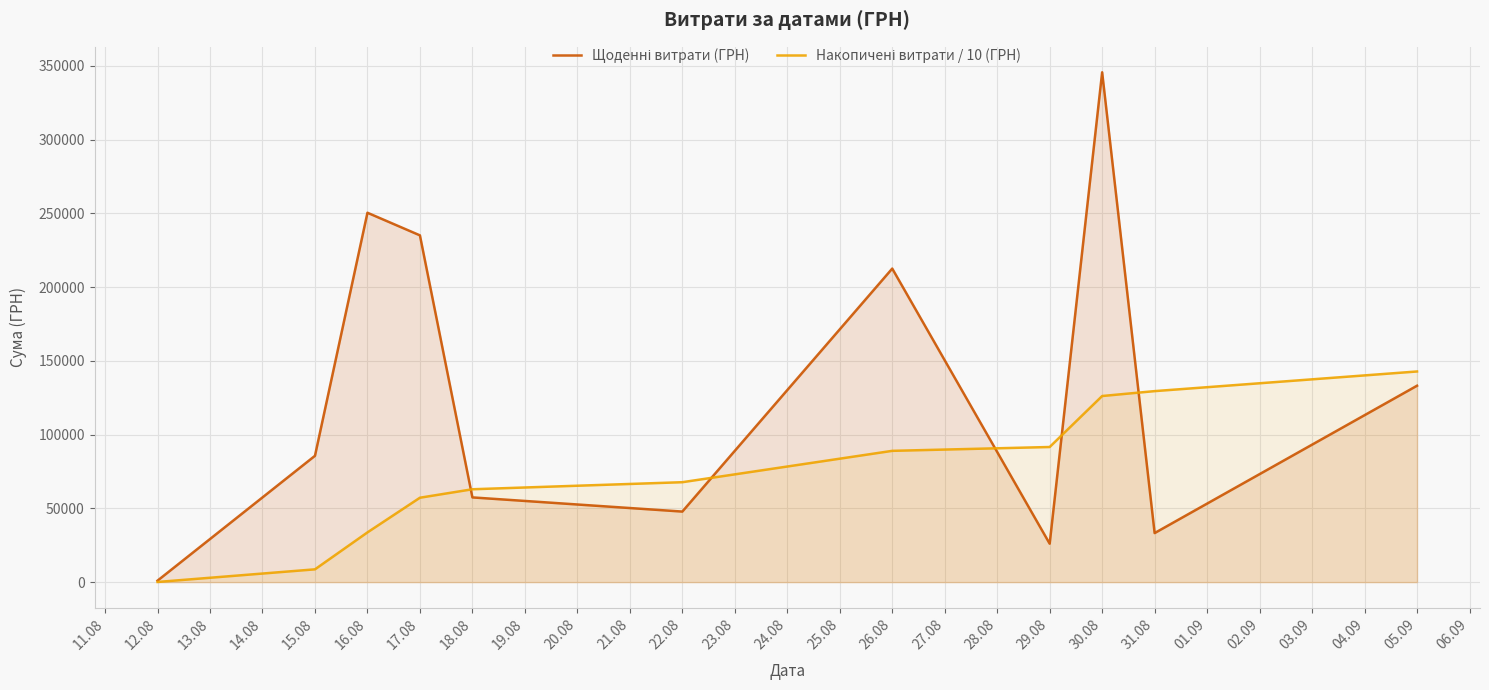

Which series ends up on top after the final intersection of Щоденні витрати (ГРН) and Накопичені витрати / 10 (ГРН)?

Накопичені витрати / 10 (ГРН)